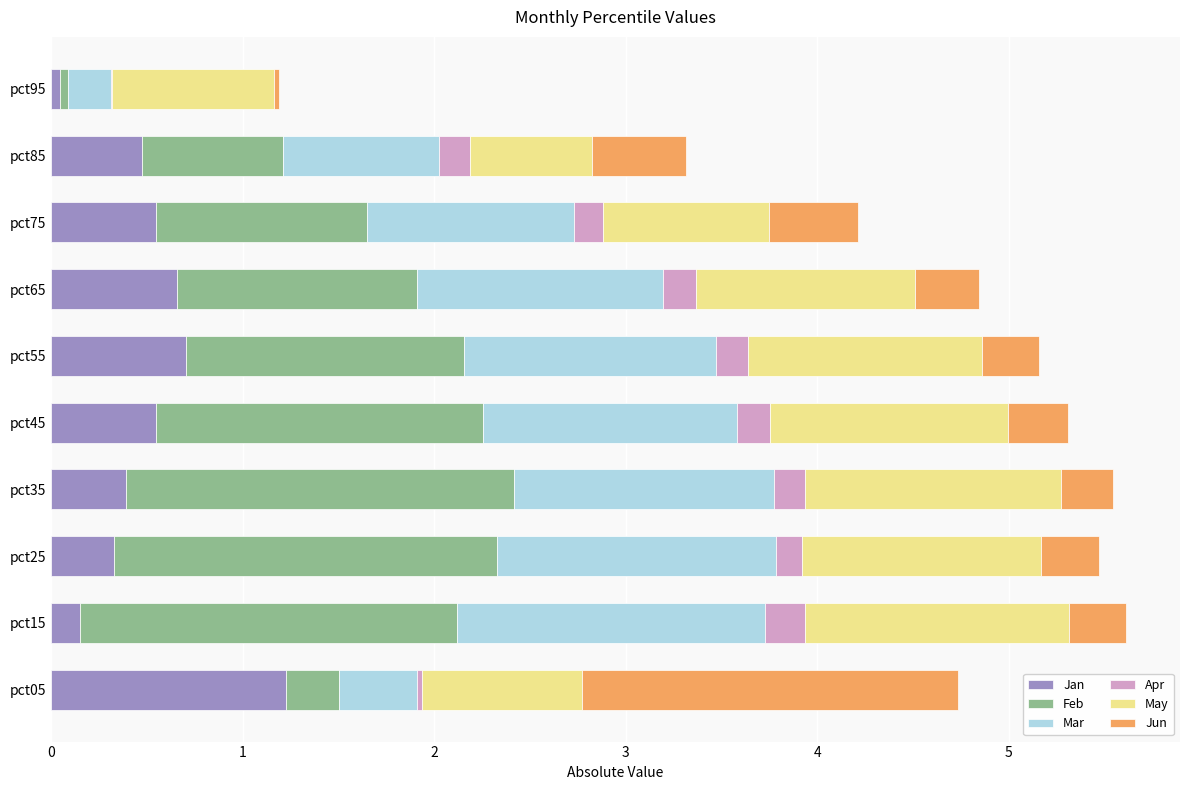

Is it true that Jan equals 0.5 at pct85?

True